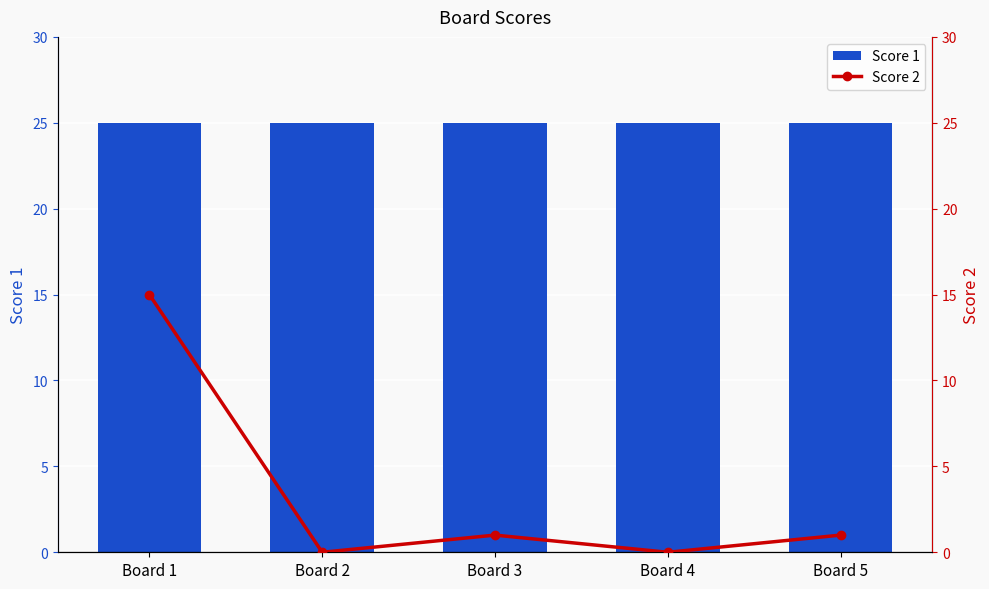

Count the number of data series in this chart.

2